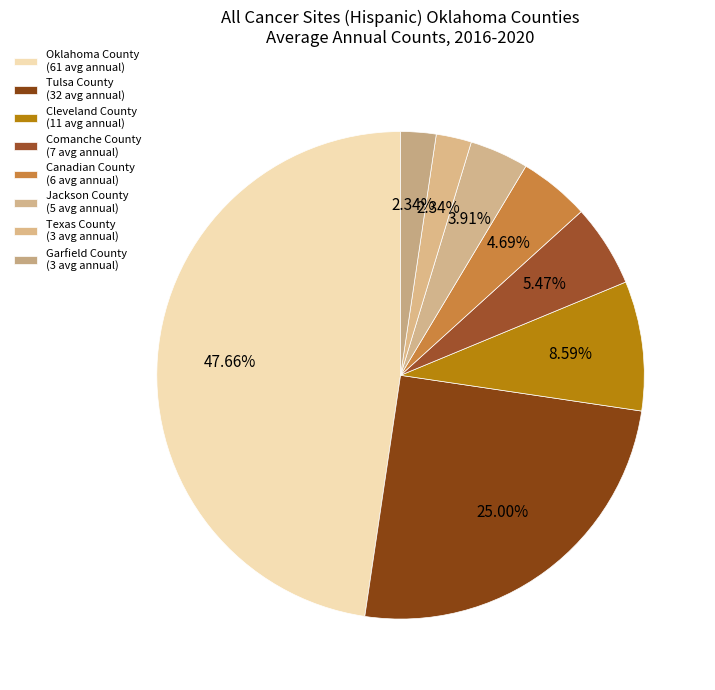

Count the number of slices in the pie.

8